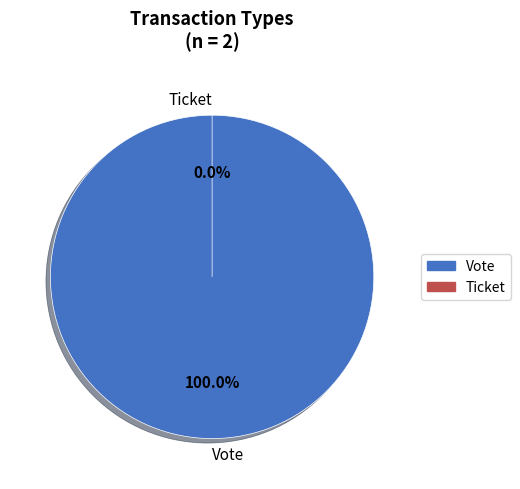

Count the number of slices in the pie.

2